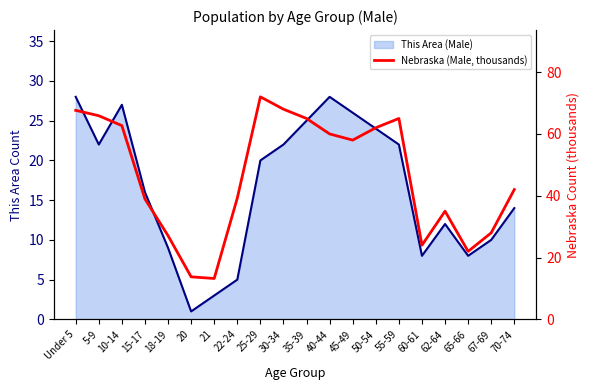

What is the sum of all Nebraska (Male, thousands) values?

929.5